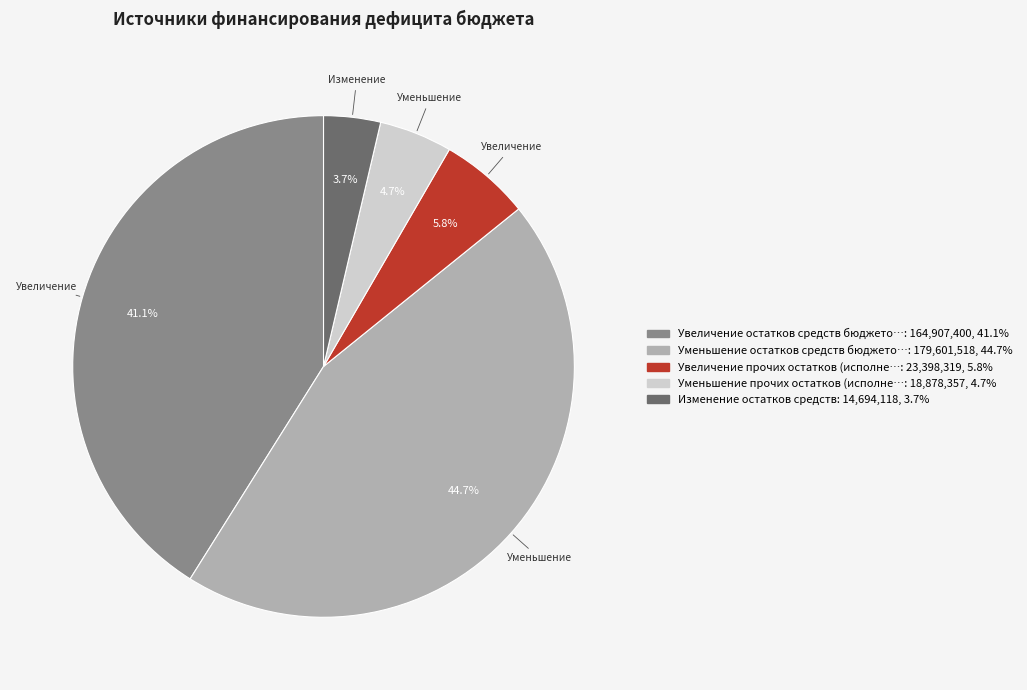

Is there a majority slice in this chart?

No